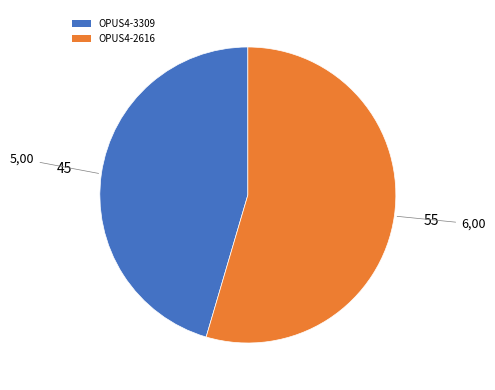

What is the ratio of the value at OPUS4-3309 to the value at OPUS4-2616?

0.8